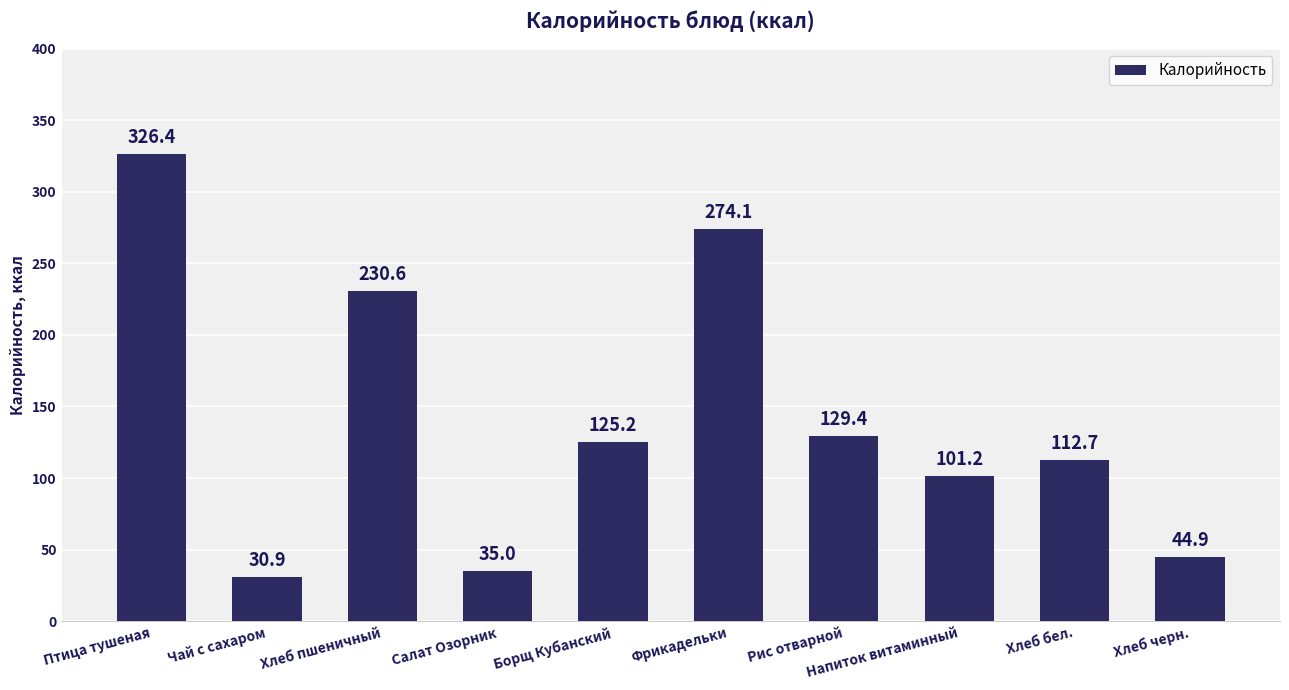

Approximately how many times larger is the value at Птица тушеная compared to Хлеб черн.?

7.3